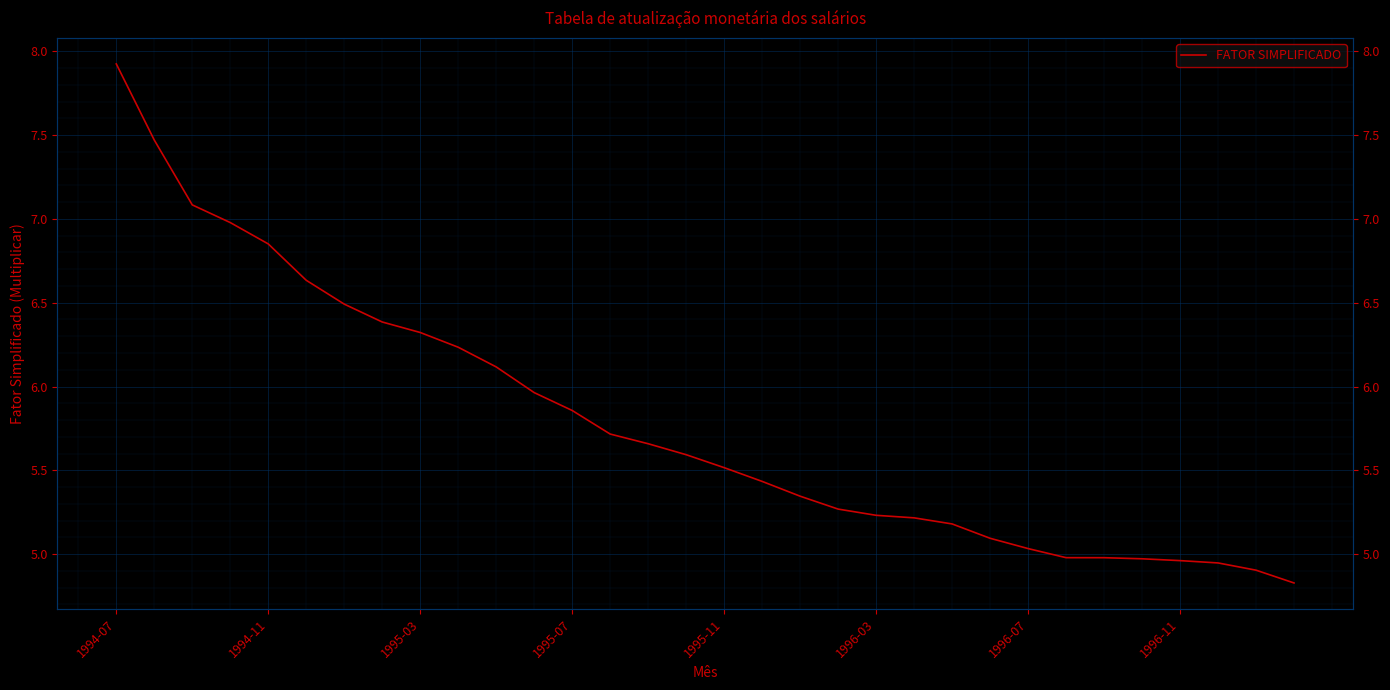

How many lines are shown in the chart?

1